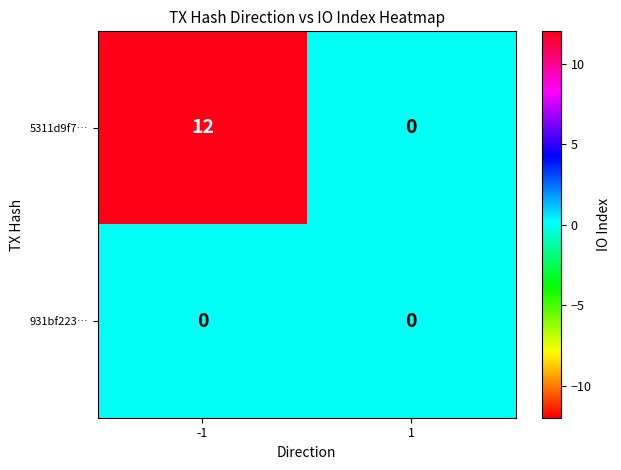

What is the maximum value shown in the chart?

12